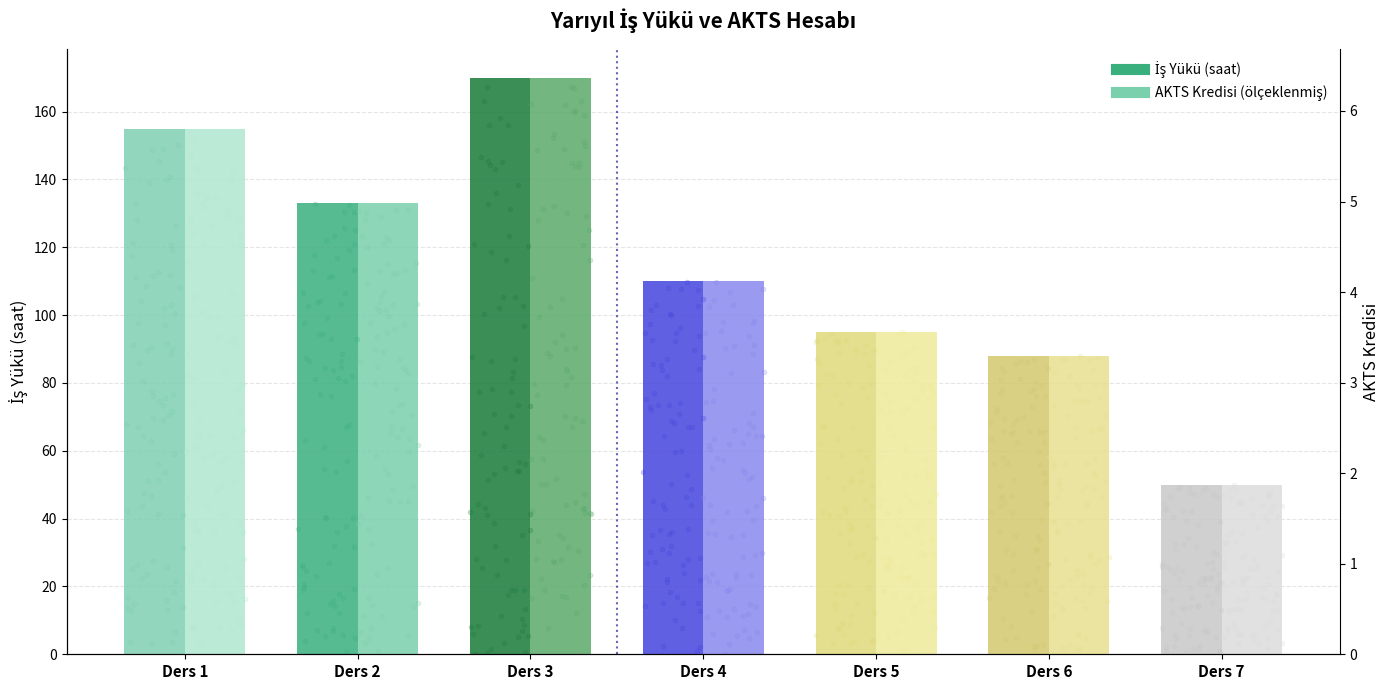

What is the total value across all series at Ders 6?

176.0